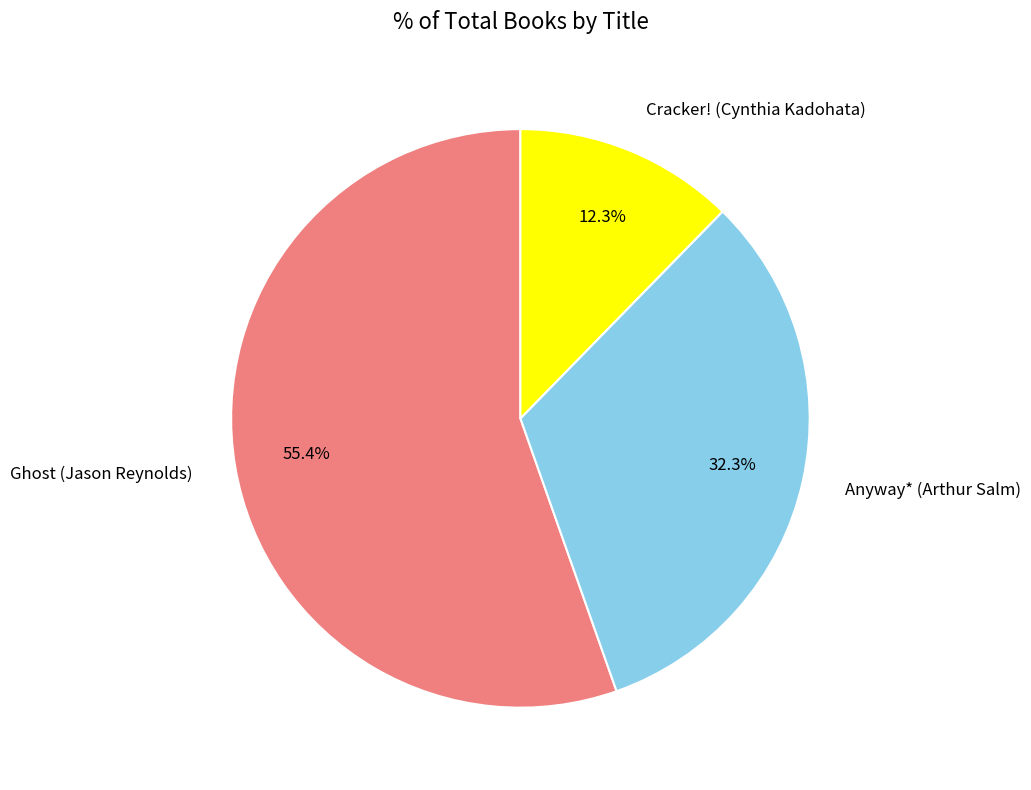

What is the smallest slice in the pie chart?

Cracker! (Cynthia Kadohata)